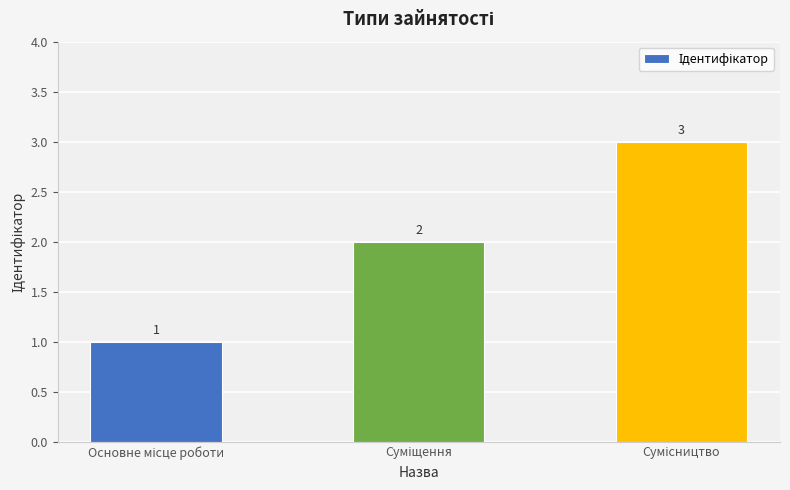

What is the greatest value displayed?

3